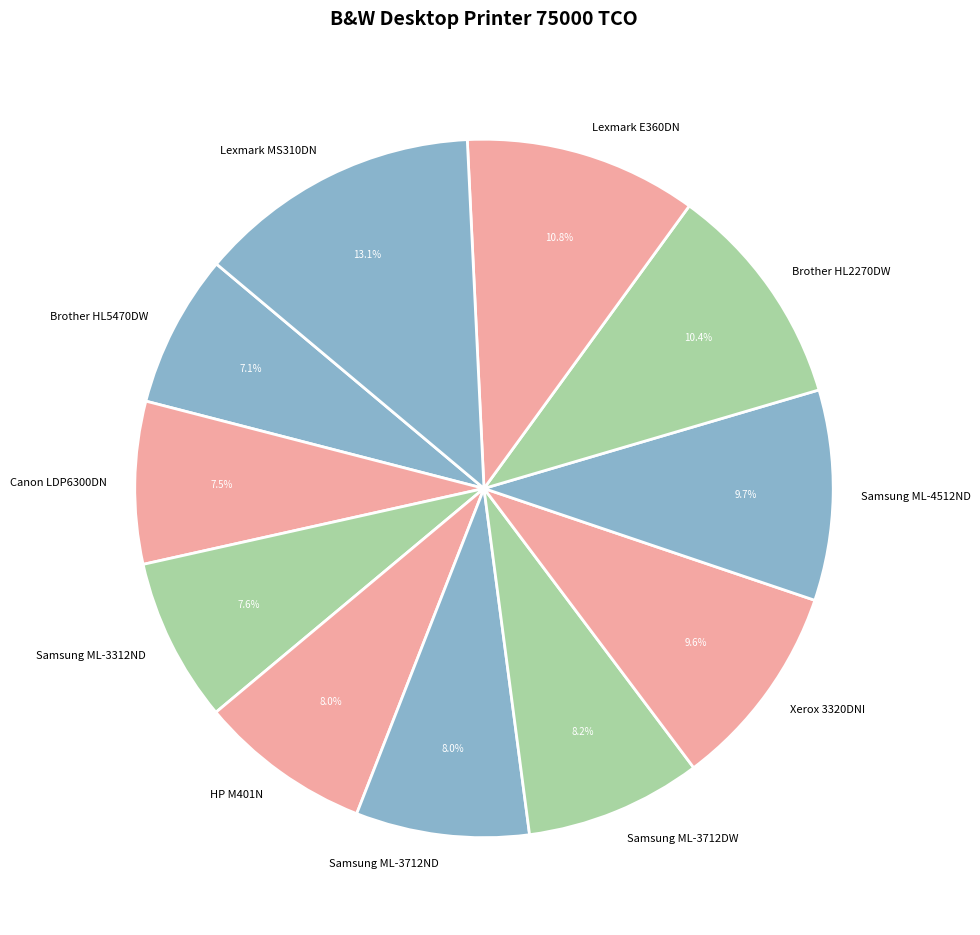

Combined, do Canon LDP6300DN and Samsung ML-3712DW account for over 50%?

No